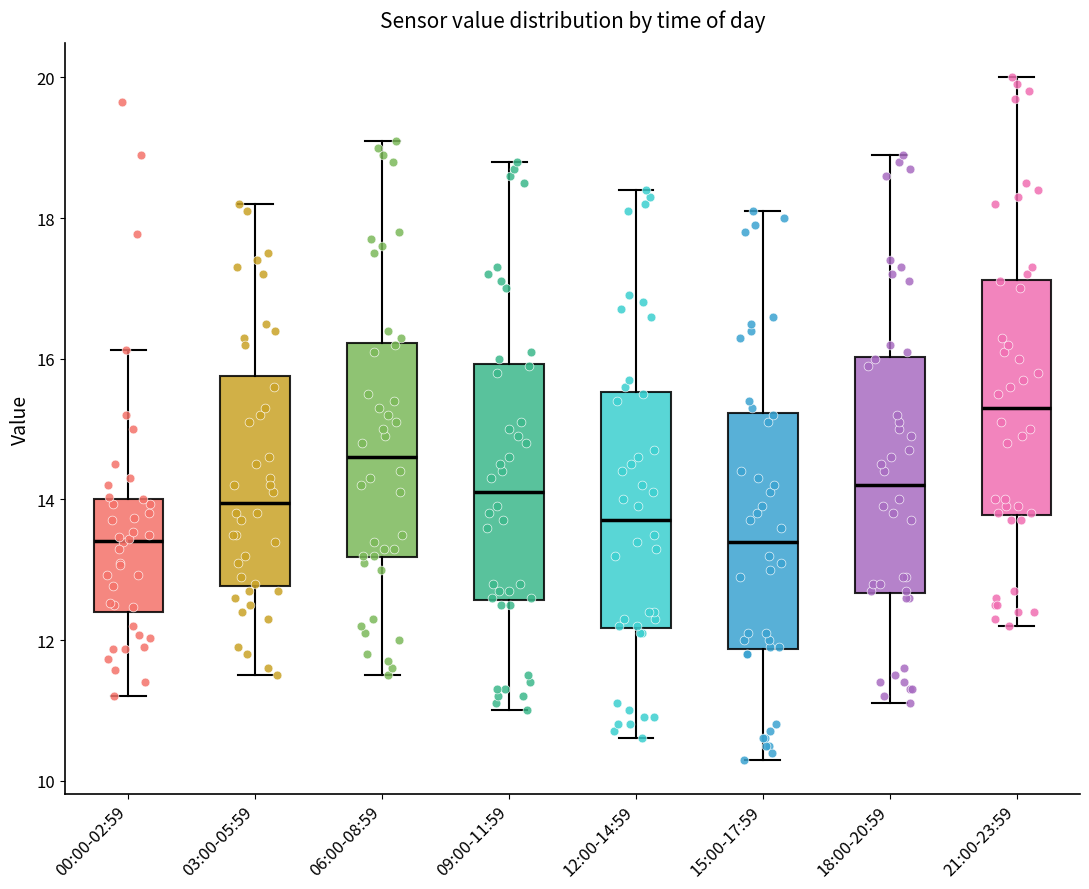

Reading left to right, read every box against the y-axis: the position of its median line, the range the box covers, and the ends of its whiskers. The values are not printed on the chart, so give them approximately, as read against the axis.

00:00-02:59: median 13.4, box 12.4 to 14.0, whiskers 11.2 to 16.2
03:00-05:59: median 14.0, box 12.8 to 15.8, whiskers 11.6 to 18.2
06:00-08:59: median 14.6, box 13.2 to 16.2, whiskers 11.6 to 19.2
09:00-11:59: median 14.2, box 12.6 to 16.0, whiskers 11.0 to 18.8
12:00-14:59: median 13.8, box 12.2 to 15.6, whiskers 10.6 to 18.4
15:00-17:59: median 13.4, box 11.8 to 15.2, whiskers 10.4 to 18.2
18:00-20:59: median 14.2, box 12.6 to 16.0, whiskers 11.2 to 19.0
21:00-23:59: median 15.4, box 13.8 to 17.2, whiskers 12.2 to 20.0